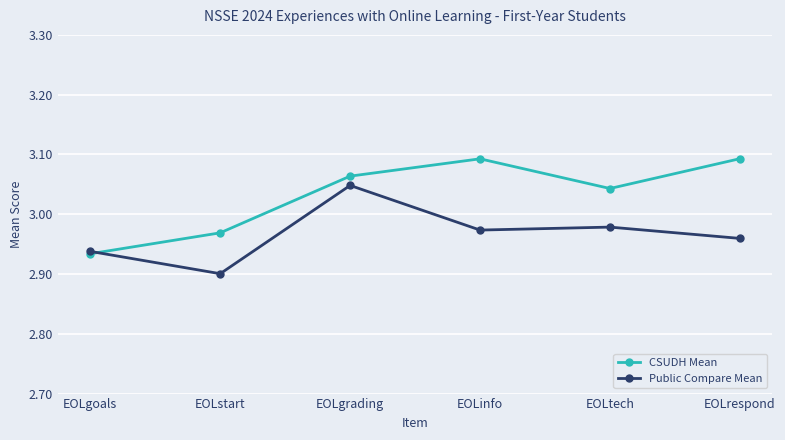

How many times do CSUDH Mean and Public Compare Mean cross each other?

1